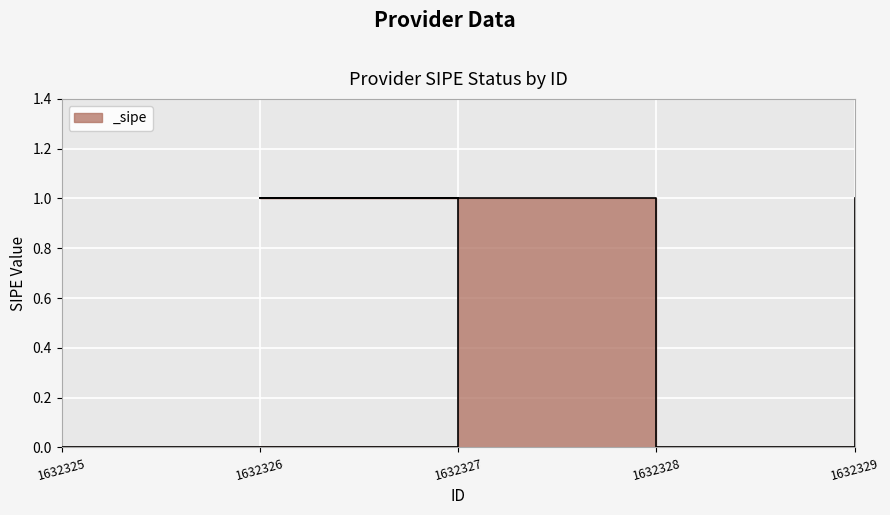

How many positive values are there?

3